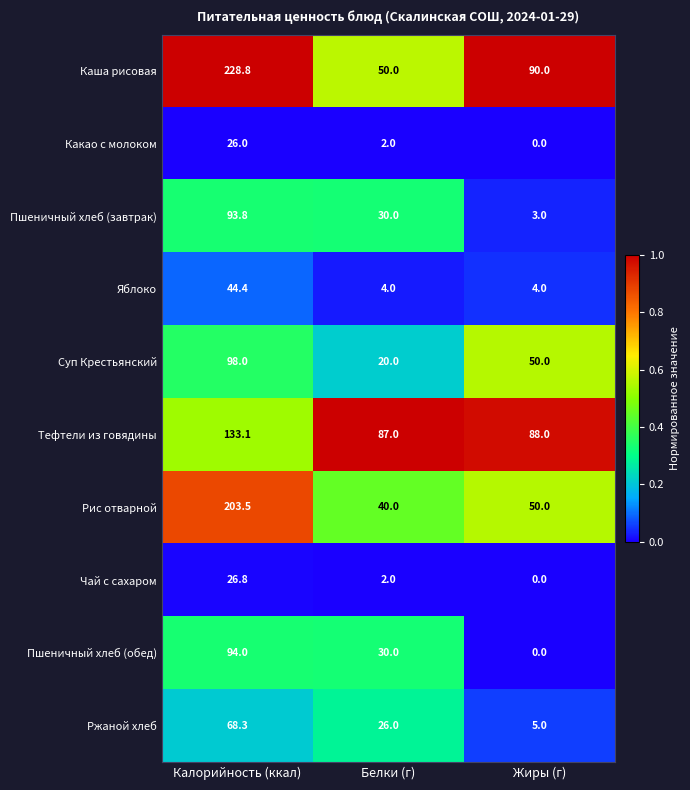

Reading right to left, transcribe all the data shown in this chart.

Каша рисовая: 90.0	50.0	228.8
Какао с молоком: 0.0	2.0	26.0
Пшеничный хлеб (завтрак): 3.0	30.0	93.8
Яблоко: 4.0	4.0	44.4
Суп Крестьянский: 50.0	20.0	98.0
Тефтели из говядины: 88.0	87.0	133.1
Рис отварной: 50.0	40.0	203.5
Чай с сахаром: 0.0	2.0	26.8
Пшеничный хлеб (обед): 0.0	30.0	94.0
Ржаной хлеб: 5.0	26.0	68.3